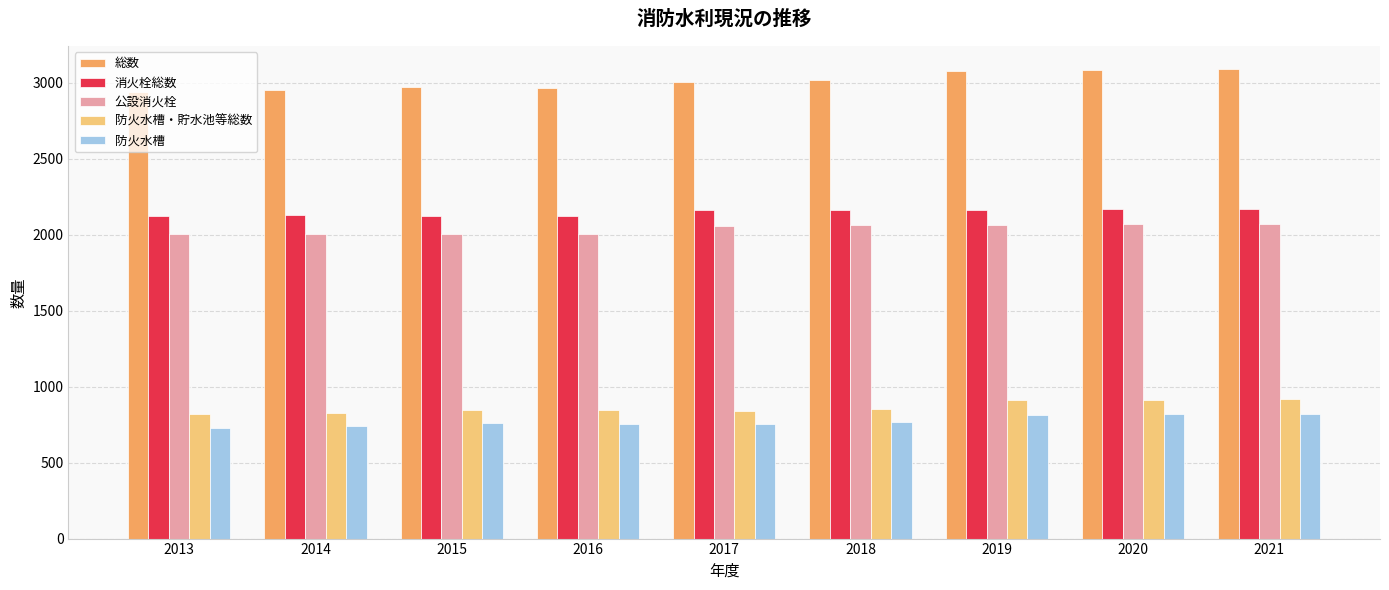

Are the bars horizontal?

No